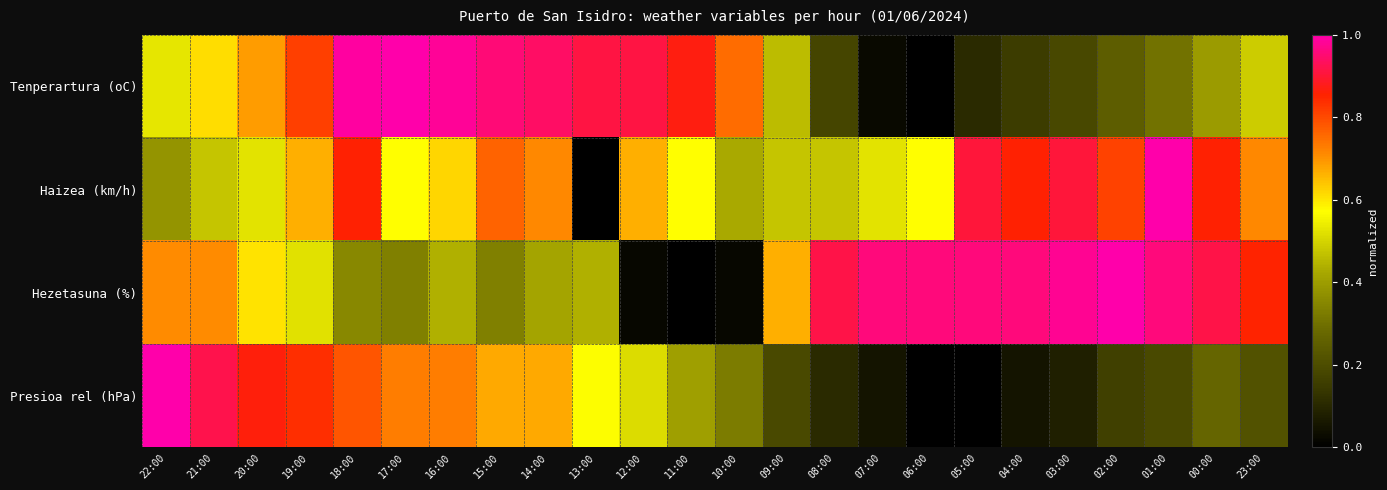

How many categories are shown in the chart?

24